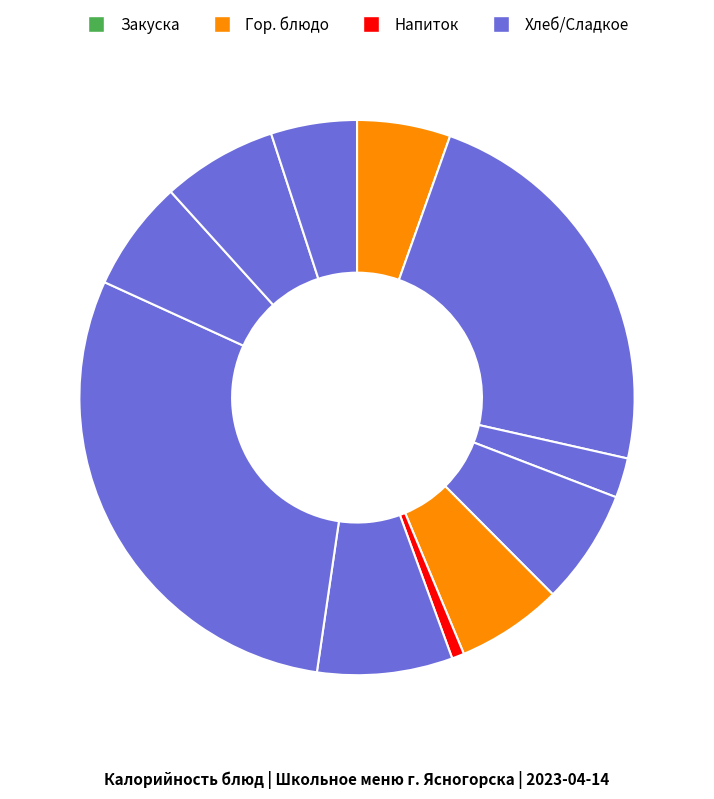

Count the number of slices in the pie.

11